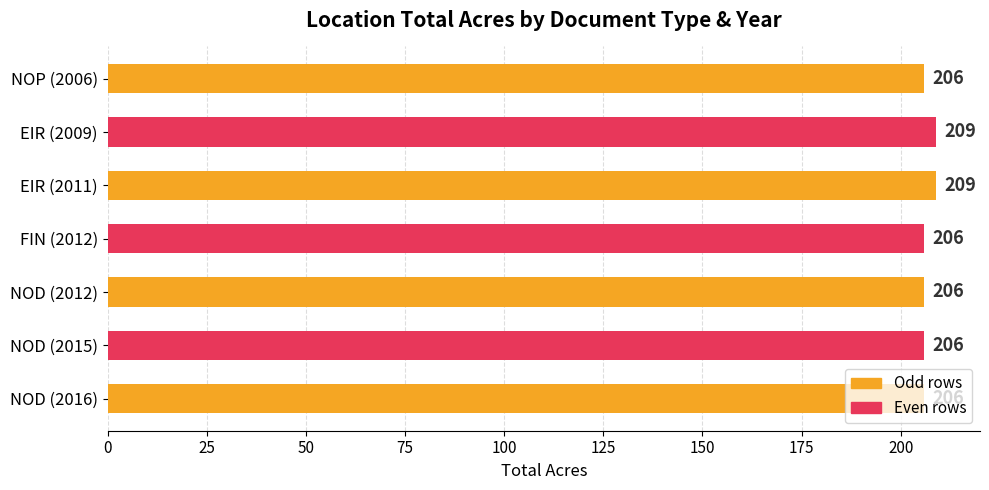

Count the number of data series in this chart.

1